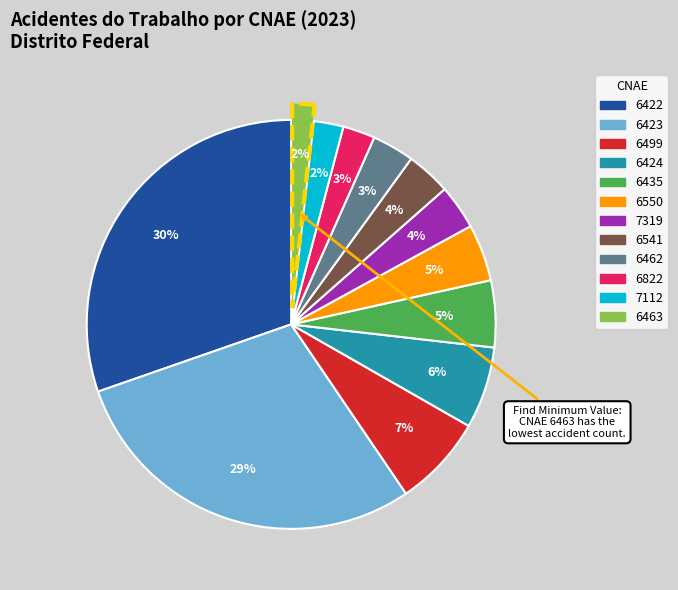

To the nearest percent, what is the average slice percentage?

8%